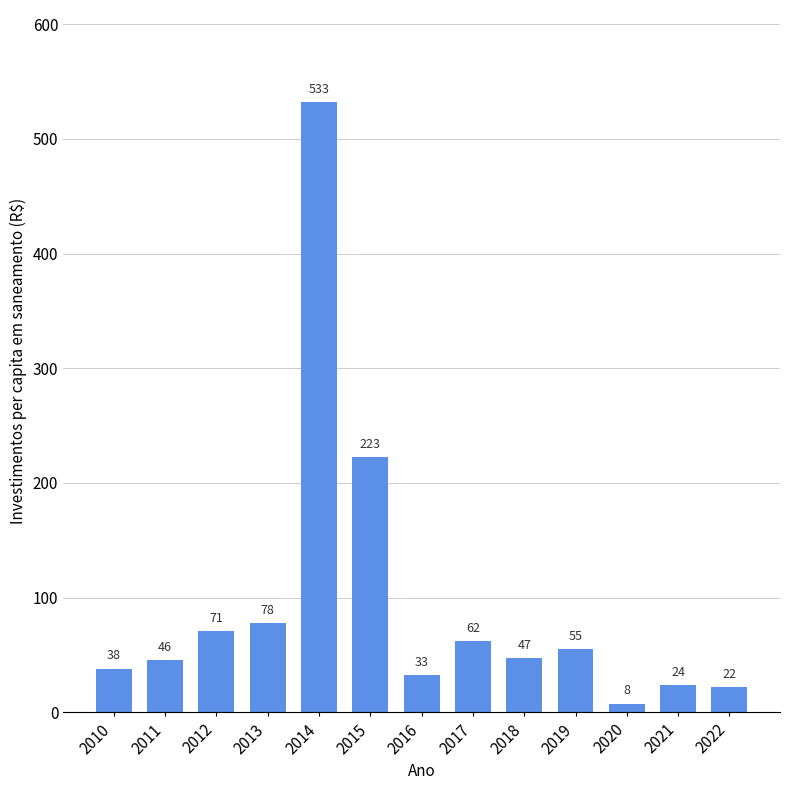

At which label does the data first exceed 47?

2012